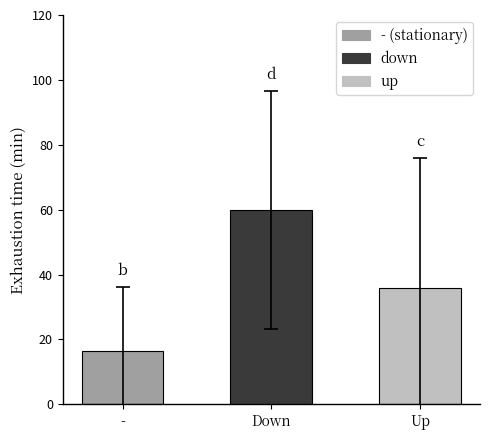

Where does the data first go above 35?

Down